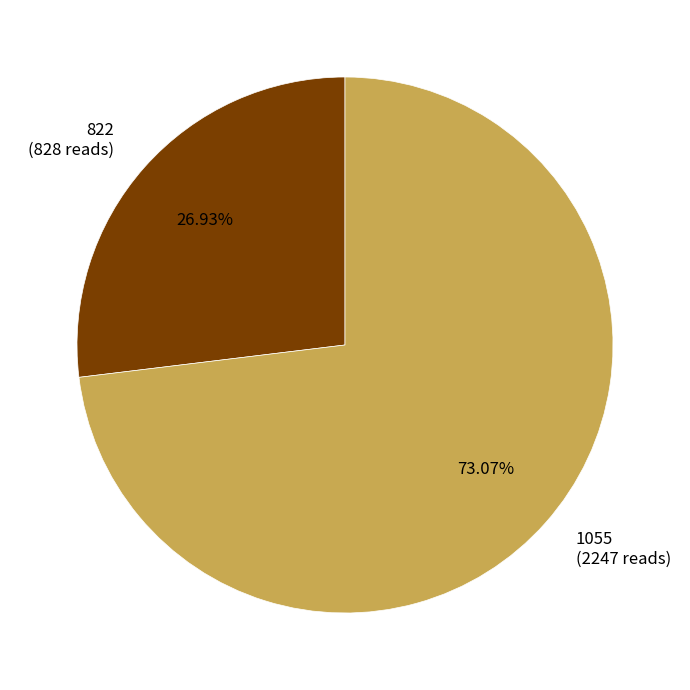

To the nearest percent, what is the difference between the 822 and 1055 slice percentages?

46%